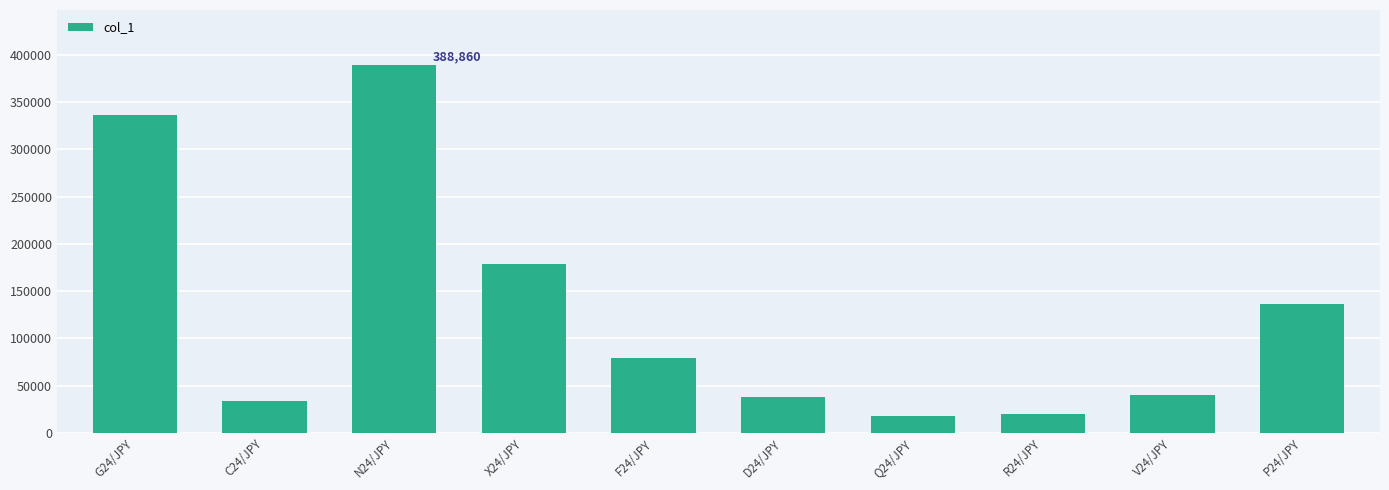

What is the value of the 4th bar from the left?

178300